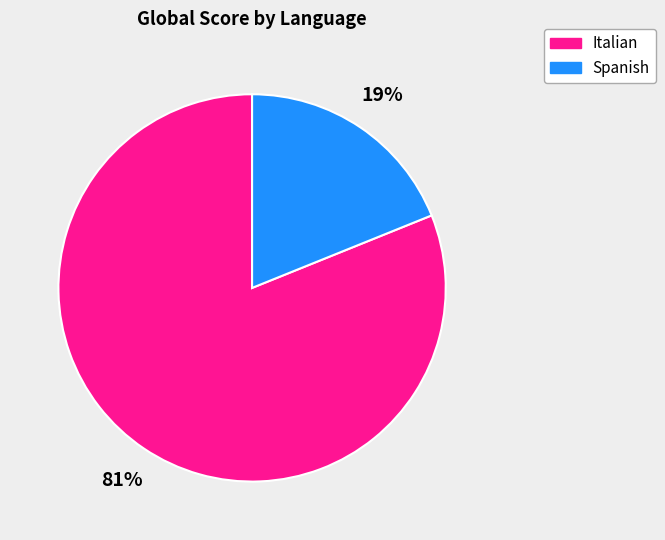

Count the number of slices in the pie.

2